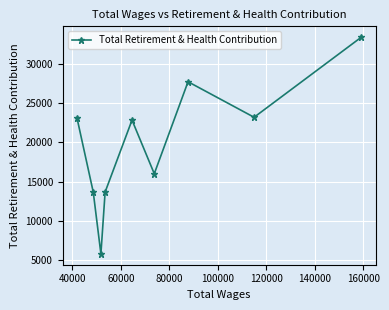

Does the chart display data point markers on the line(s)?

Yes